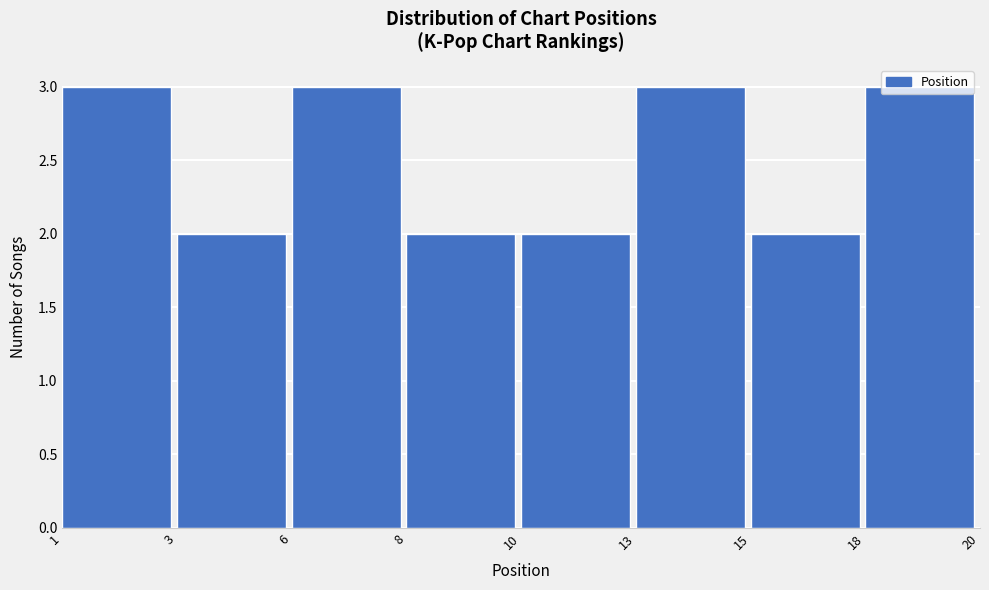

What is the value of the 5th bar from the left?

2